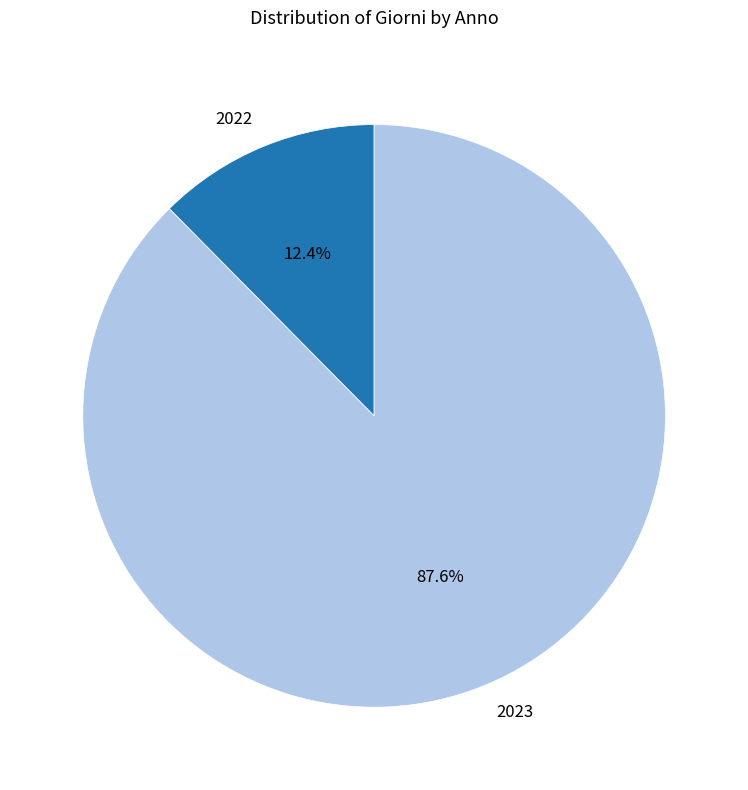

Which category has the biggest portion of the pie?

2023